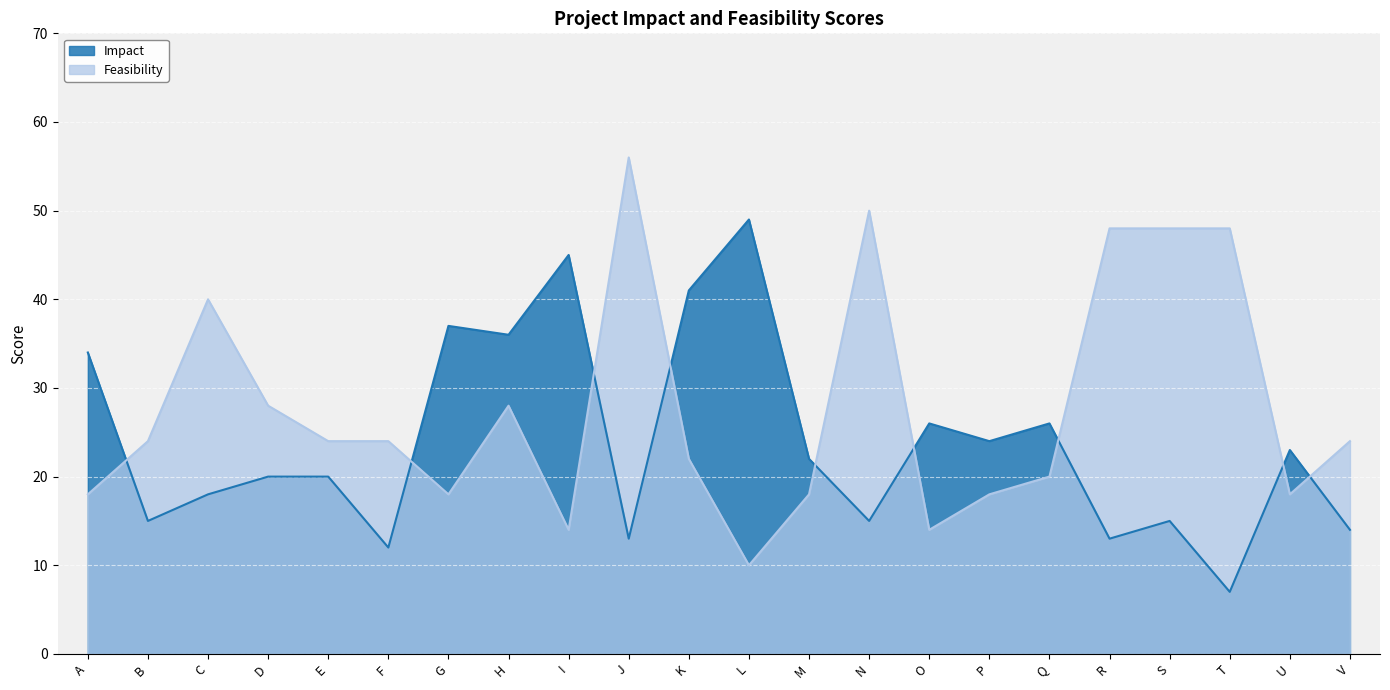

Is the value of Feasibility at J greater than the value of Impact at I?

Yes